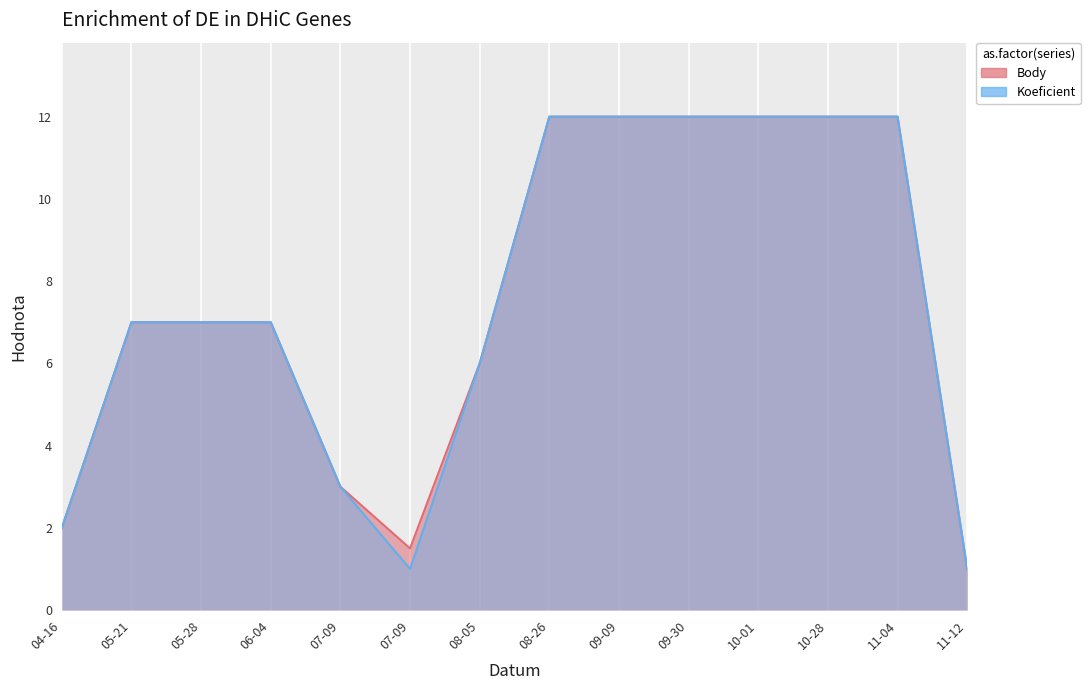

Between 05-21 and 10-28, which series saw the biggest shift?

Body